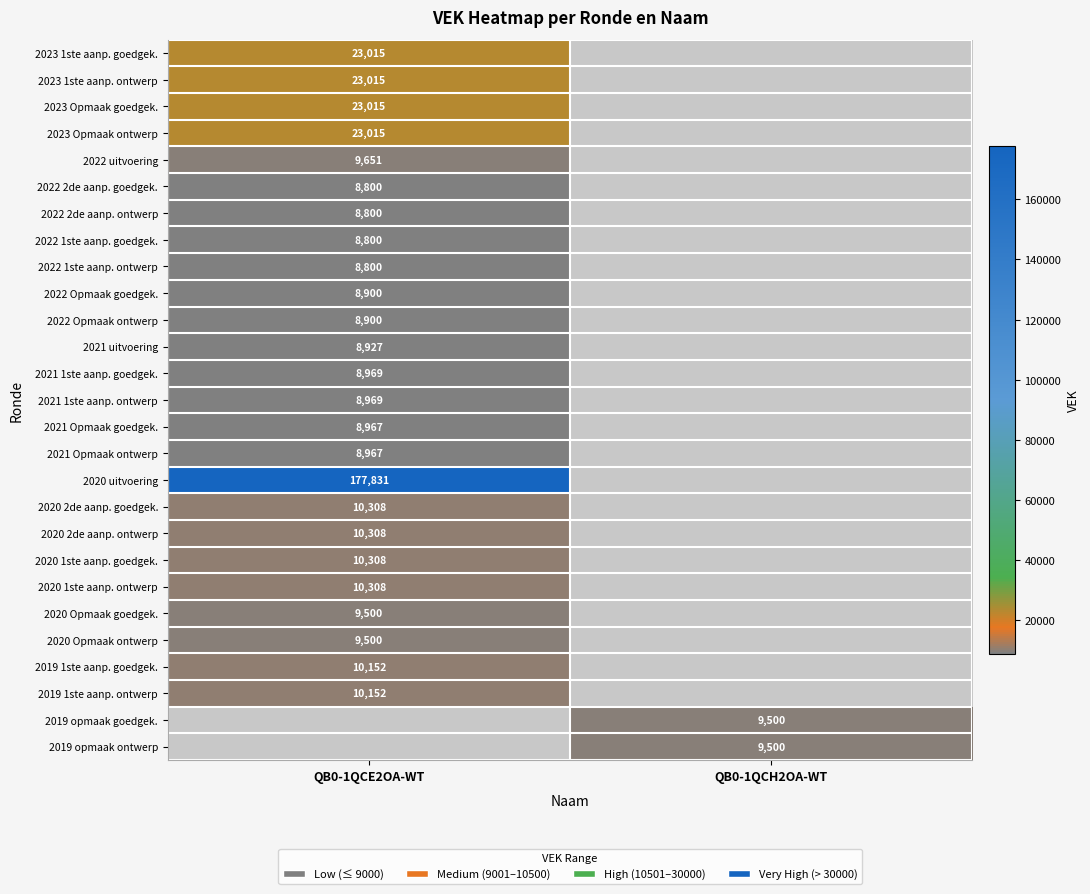

At how many categories does at least one series exceed 138670?

1